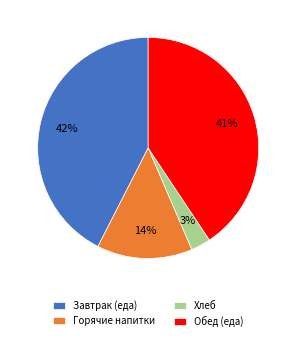

What percentage is the Горячие напитки slice, to the nearest percent?

14%